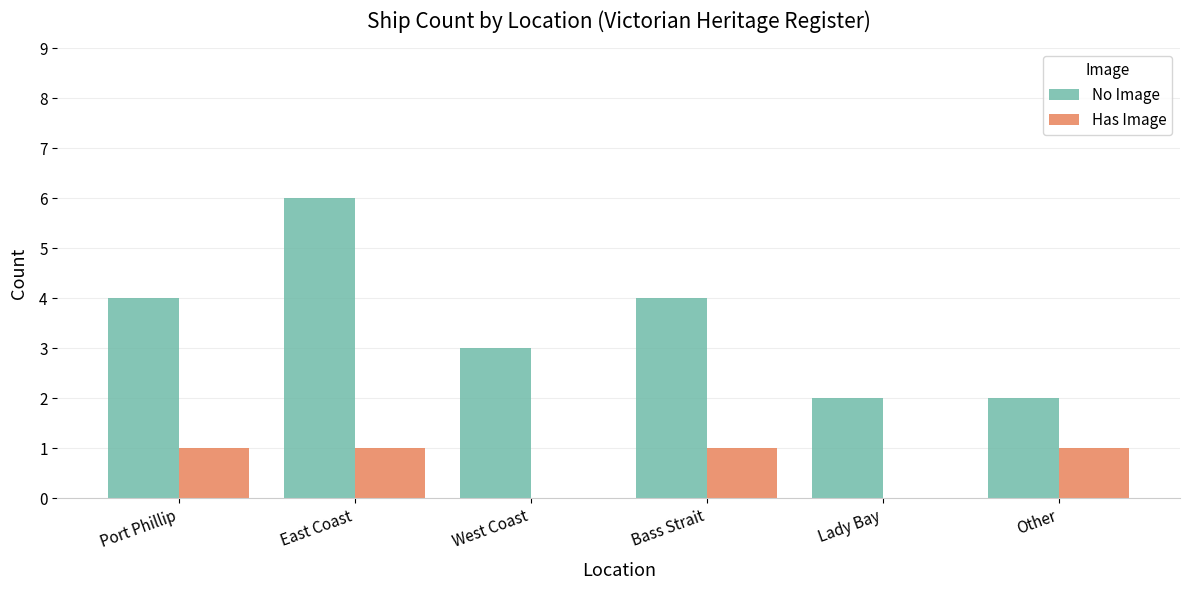

What value does the No Image series have at Other?

2